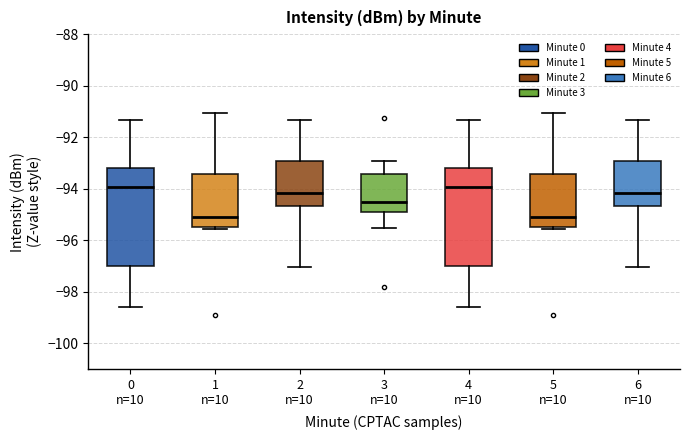

Reading left to right, transcribe this box plot: for each box, give where its median line is, the range the box spans, and where its two whiskers end, as read against the y-axis. The values are not printed on the chart, so give them approximately, as read against the axis.

0 n=10: median -94.0, box -97.0 to -93.2, whiskers -98.6 to -91.4
1 n=10: median -95.0, box -95.4 to -93.4, whiskers -95.6 to -91.0
2 n=10: median -94.2, box -94.6 to -93.0, whiskers -97.0 to -91.4
3 n=10: median -94.6, box -94.8 to -93.4, whiskers -95.6 to -93.0
4 n=10: median -94.0, box -97.0 to -93.2, whiskers -98.6 to -91.4
5 n=10: median -95.0, box -95.4 to -93.4, whiskers -95.6 to -91.0
6 n=10: median -94.2, box -94.6 to -93.0, whiskers -97.0 to -91.4